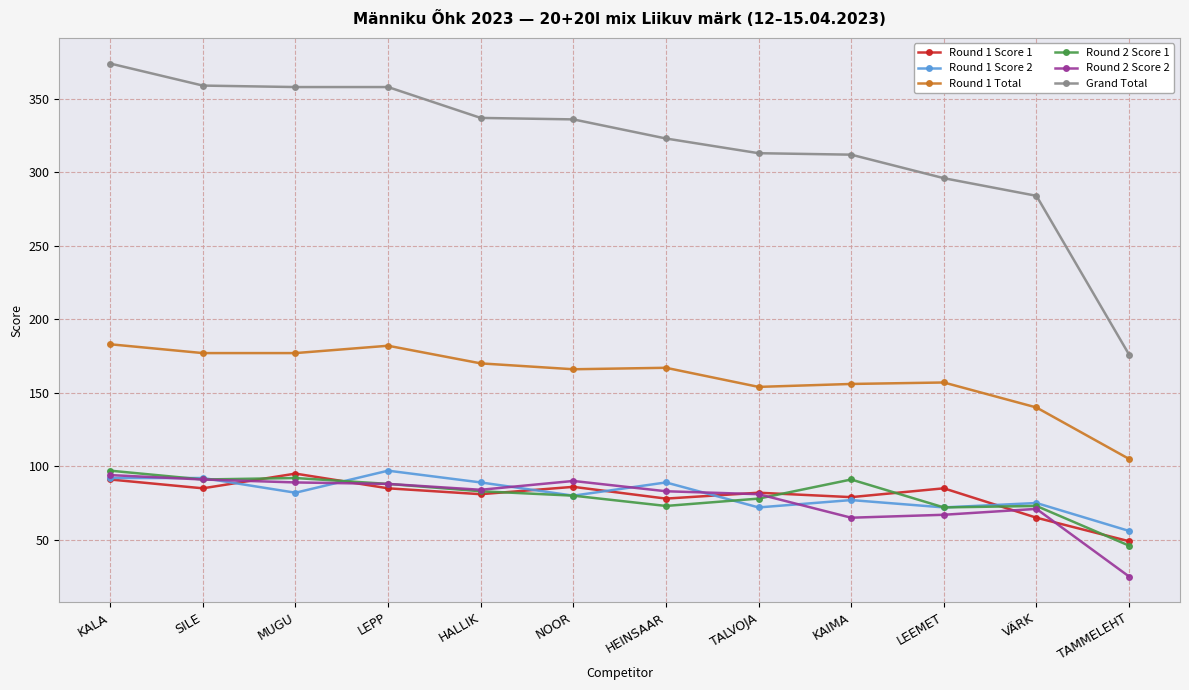

What is the highest value of the Round 1 Score 1 series?

95